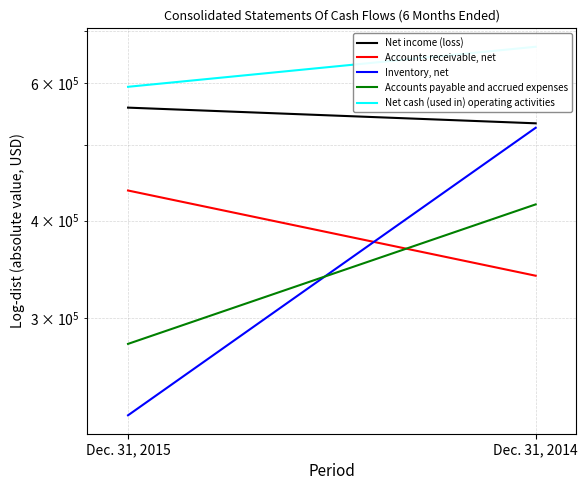

Reading left to right, transcribe all the data shown in this chart.

Net income (loss): 558292	533048
Accounts receivable, net: 437231	340044
Inventory, net: 225294	526097
Accounts payable and accrued expenses: 278118	419682
Net cash (used in) operating activities: 593671	668093